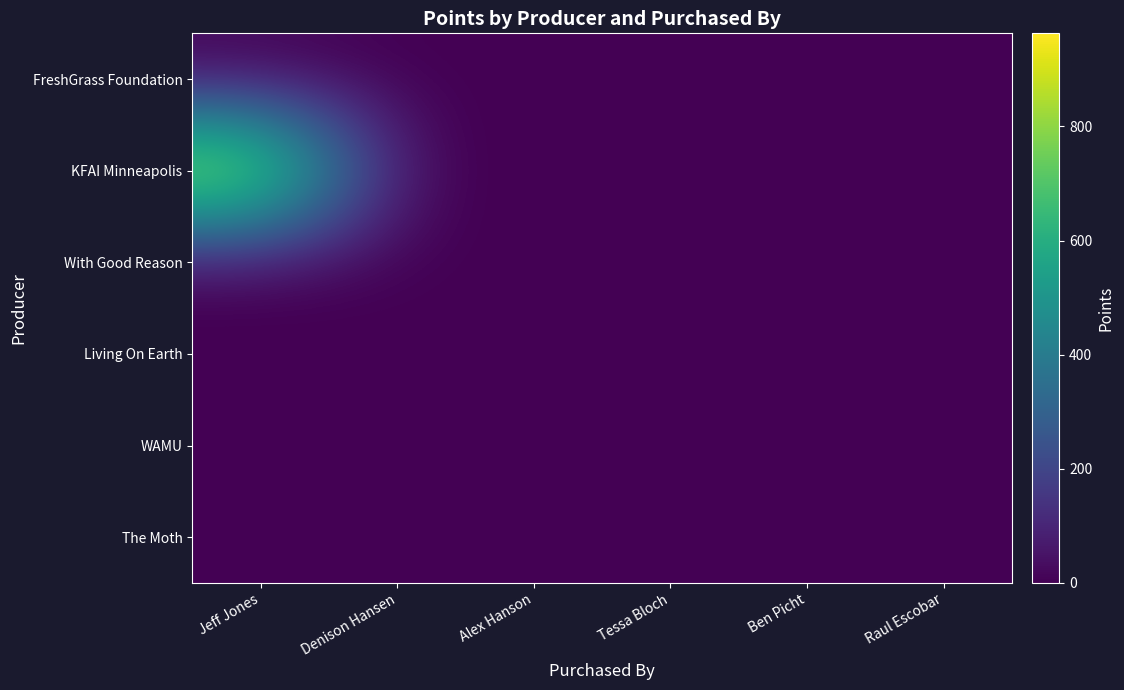

Reading right to left, list all the values displayed in this chart.

FreshGrass Foundation: Raul Escobar=0	Ben Picht=0	Tessa Bloch=0	Alex Hanson=0	Denison Hansen=0	Jeff Jones=0
KFAI Minneapolis: Raul Escobar=0	Ben Picht=0	Tessa Bloch=0	Alex Hanson=0	Denison Hansen=0	Jeff Jones=963
With Good Reason: Raul Escobar=0	Ben Picht=0	Tessa Bloch=0	Alex Hanson=0	Denison Hansen=0	Jeff Jones=0
Living On Earth: Raul Escobar=0	Ben Picht=0	Tessa Bloch=0	Alex Hanson=0	Denison Hansen=0	Jeff Jones=0
WAMU: Raul Escobar=0	Ben Picht=0	Tessa Bloch=0	Alex Hanson=0	Denison Hansen=0	Jeff Jones=0
The Moth: Raul Escobar=0	Ben Picht=0	Tessa Bloch=0	Alex Hanson=0	Denison Hansen=0	Jeff Jones=0